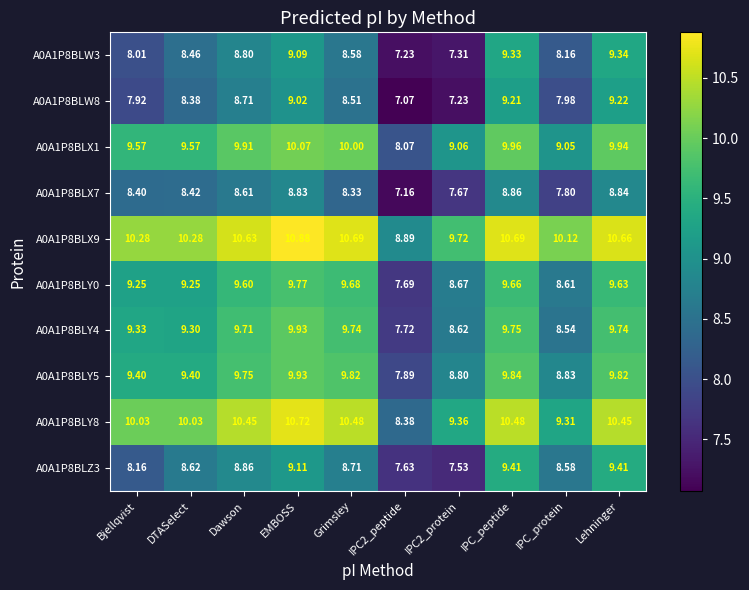

What is the minimum value shown in the chart?

7.1